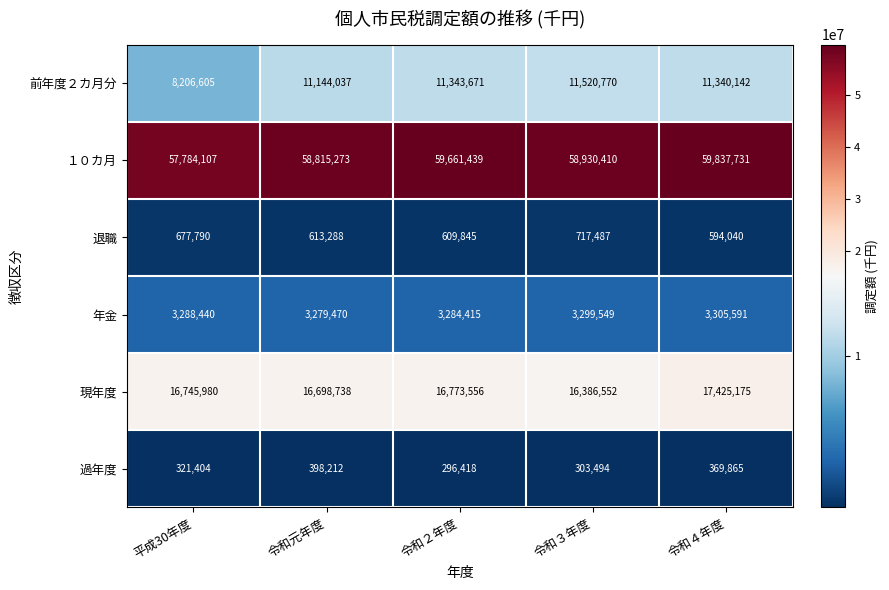

Rank the series by their maximum value, from highest to lowest.

１０カ月, 現年度, 前年度２カ月分, 年金, 退職, 過年度